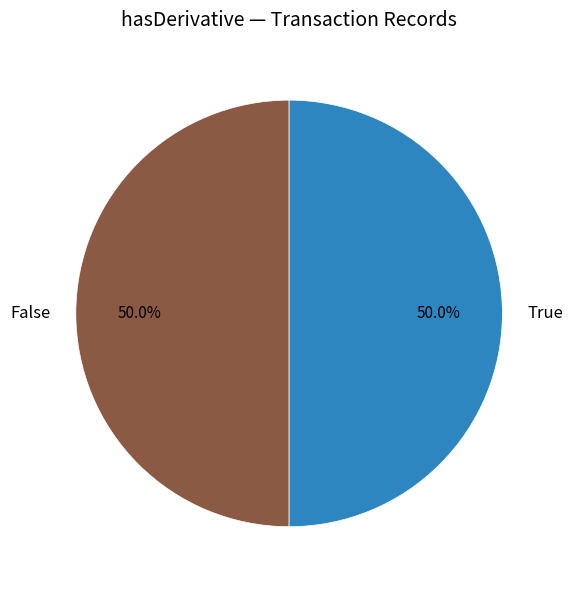

What is the ratio of the value at False to the value at True?

1.0